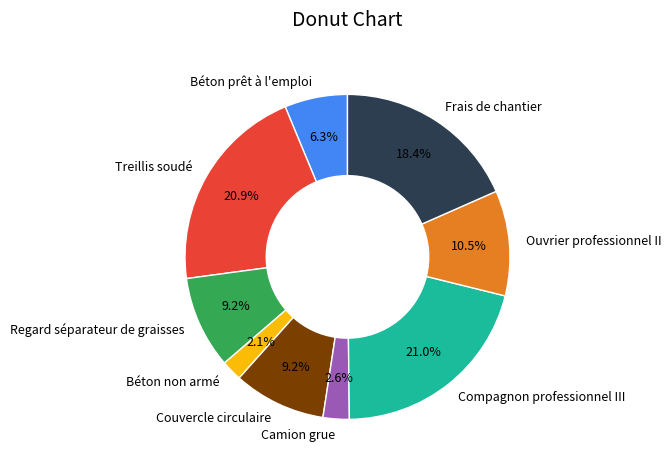

Is Béton prêt à l'emploi the majority of the pie?

No